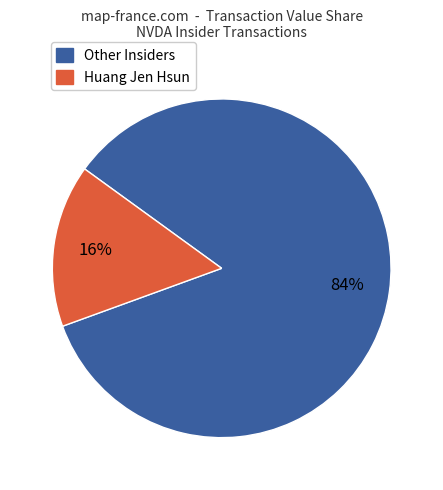

To the nearest percent, what portion does Other Insiders represent?

84%